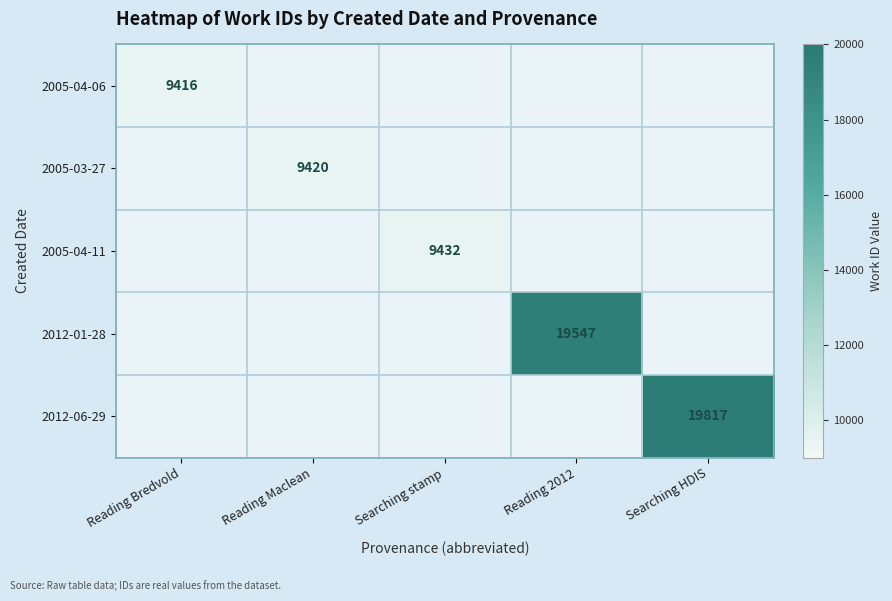

Rank the series by their maximum value, from lowest to highest.

2005-04-06, 2005-03-27, 2005-04-11, 2012-01-28, 2012-06-29